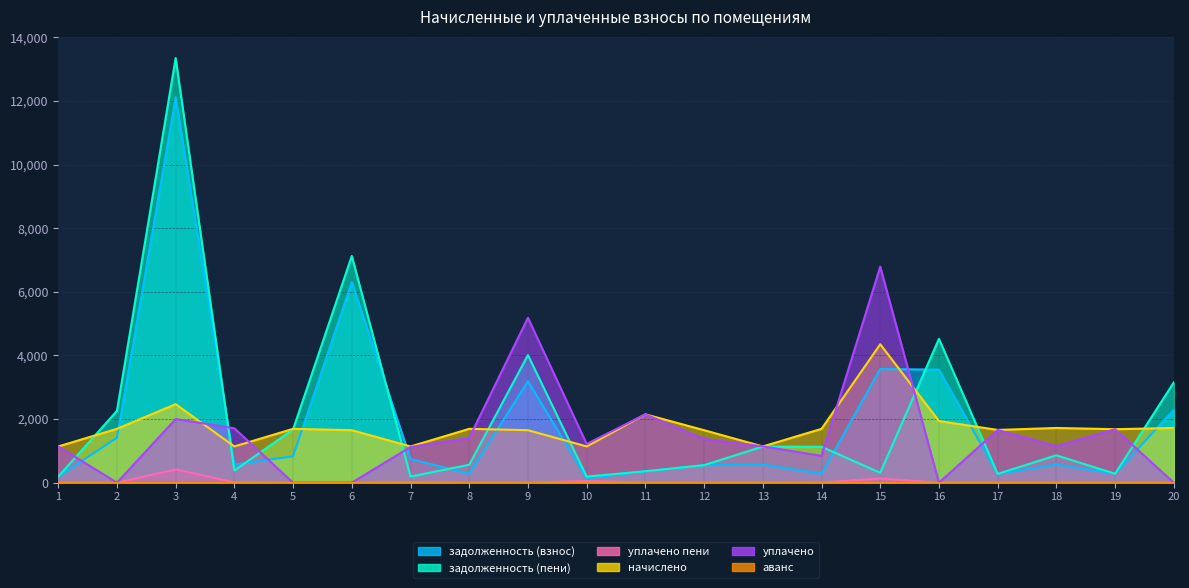

How many interior local peaks does the начислено series have?

6